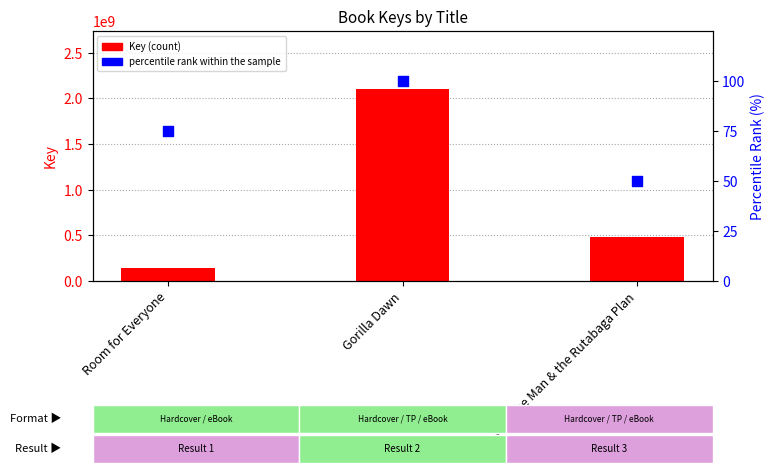

Which series contains the lowest Y value?

percentile rank within the sample